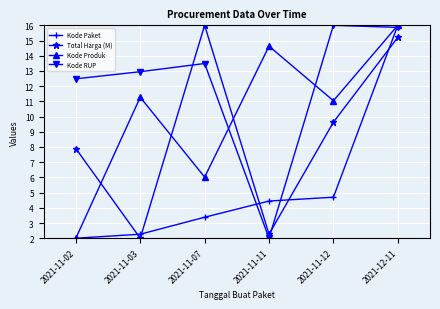

Is this an area chart (filled region under the line)?

No